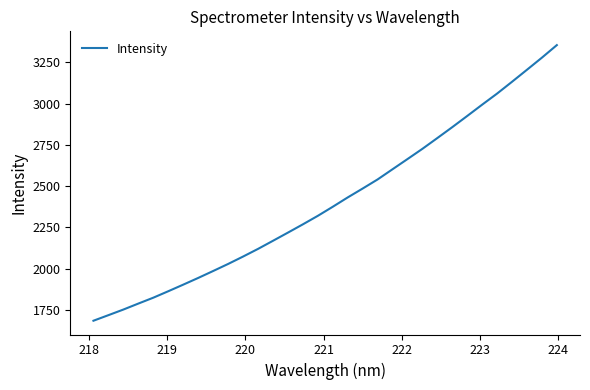

What is the minimum value shown in the chart?

1684.8